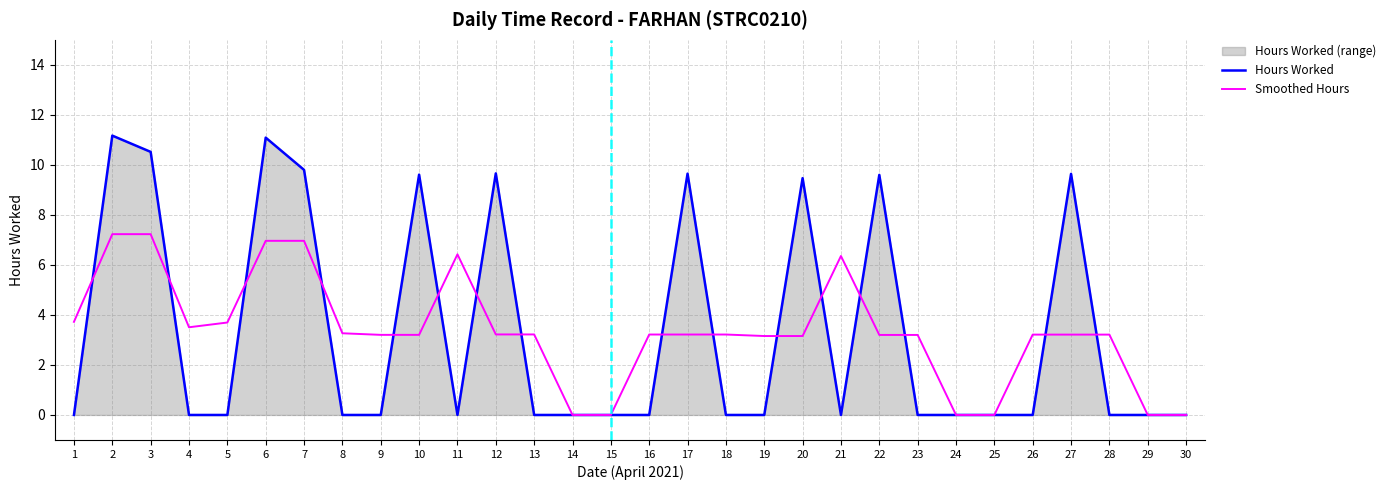

How many lines are shown in the chart?

2